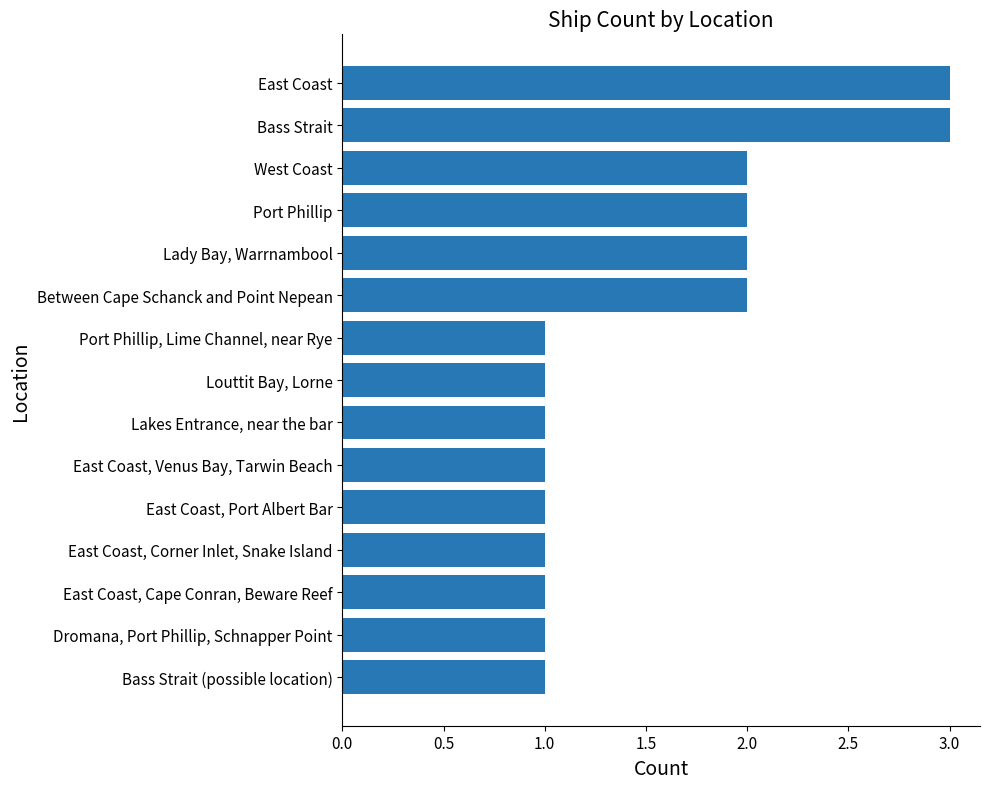

The value at East Coast, Venus Bay, Tarwin Beach is 1. True or false?

True